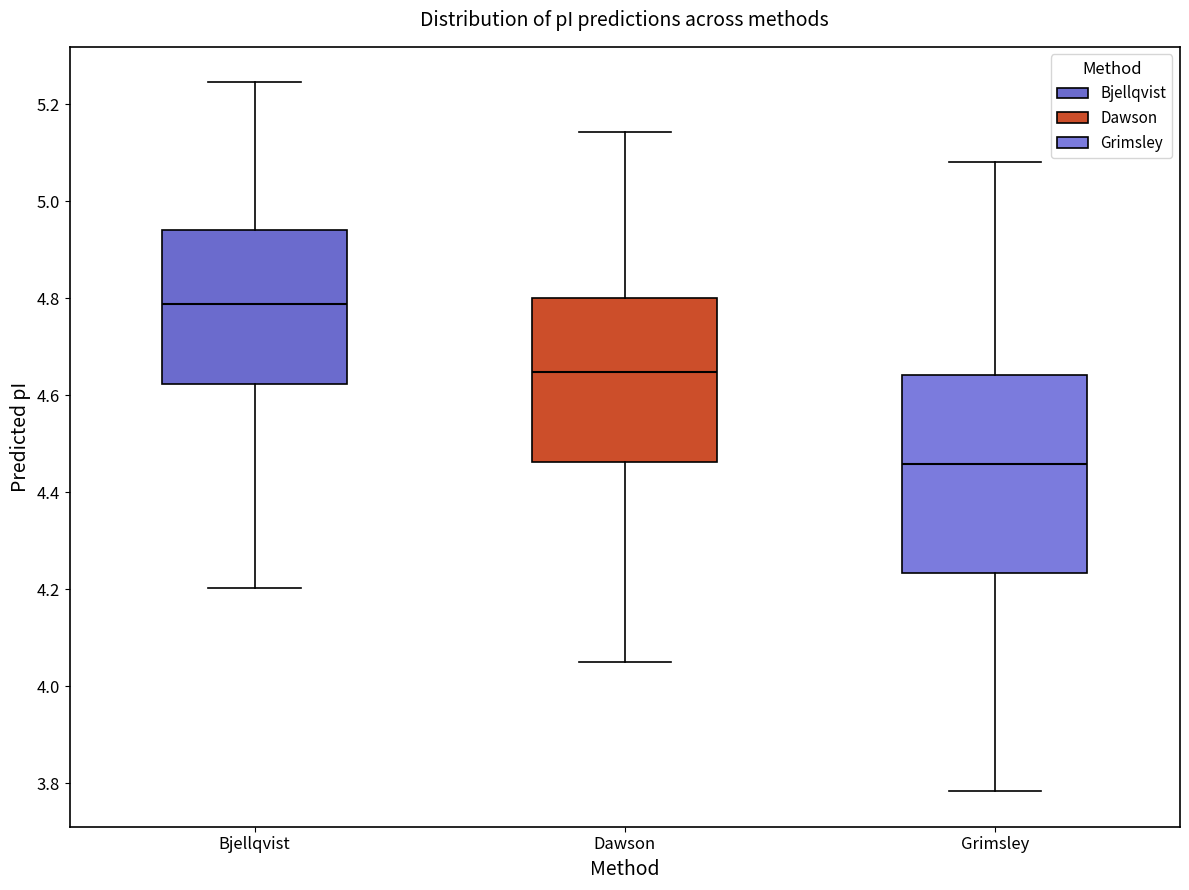

Reading left to right, read every box against the y-axis: the position of its median line, the range the box covers, and the ends of its whiskers. The values are not printed on the chart, so give them approximately, as read against the axis.

Bjellqvist: median 4.78, box 4.62 to 4.94, whiskers 4.20 to 5.24
Dawson: median 4.64, box 4.46 to 4.80, whiskers 4.06 to 5.14
Grimsley: median 4.46, box 4.24 to 4.64, whiskers 3.78 to 5.08